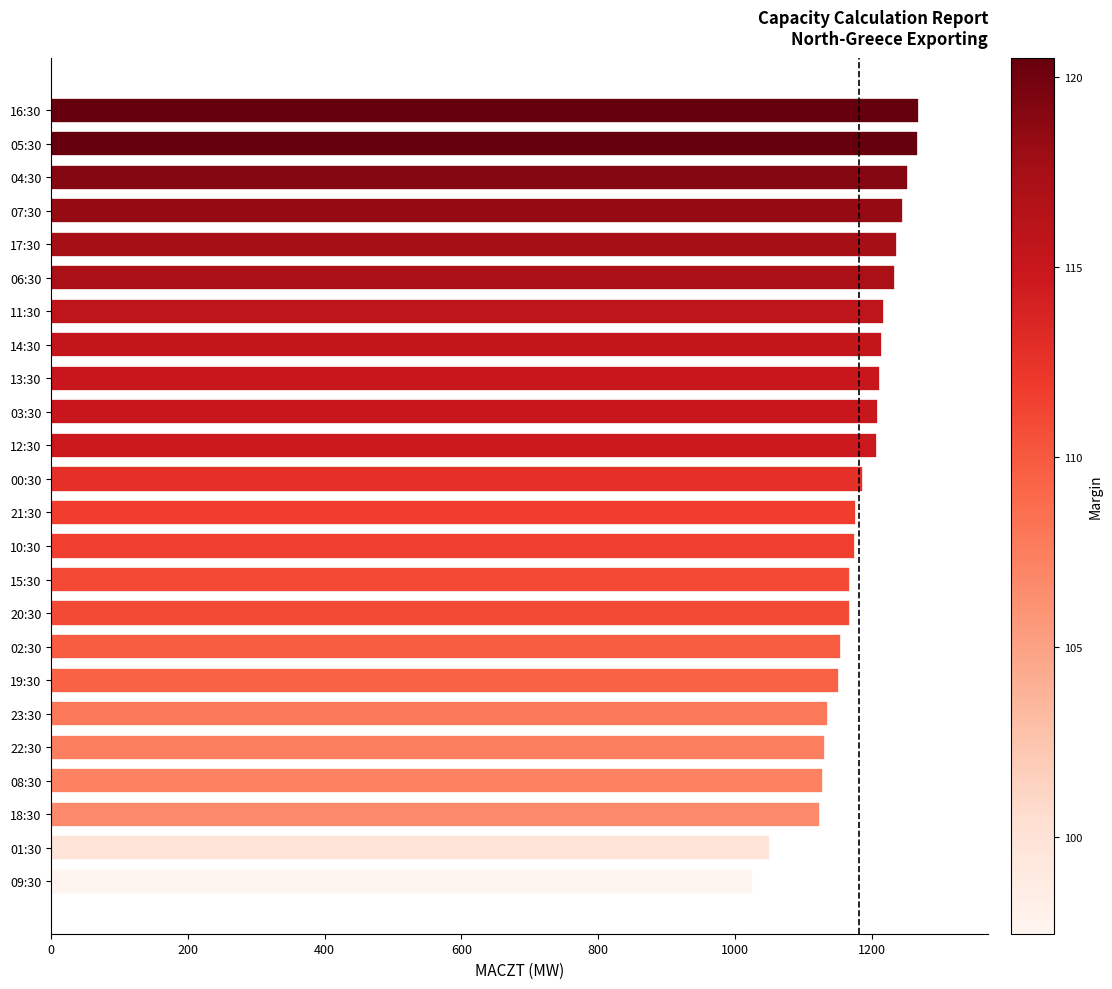

What value does the data have at 12:30, to the nearest 10?

1210